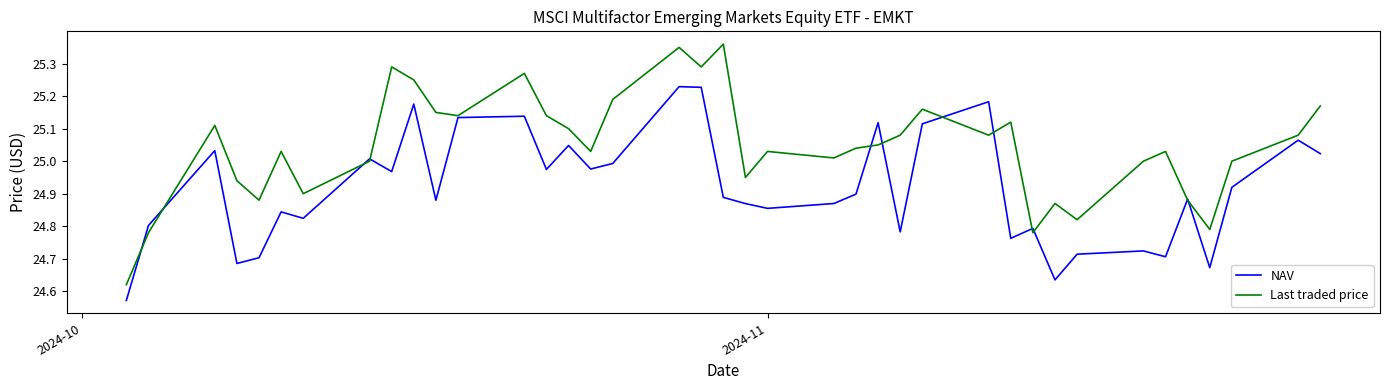

Which series has the largest total across all categories?

Last traded price